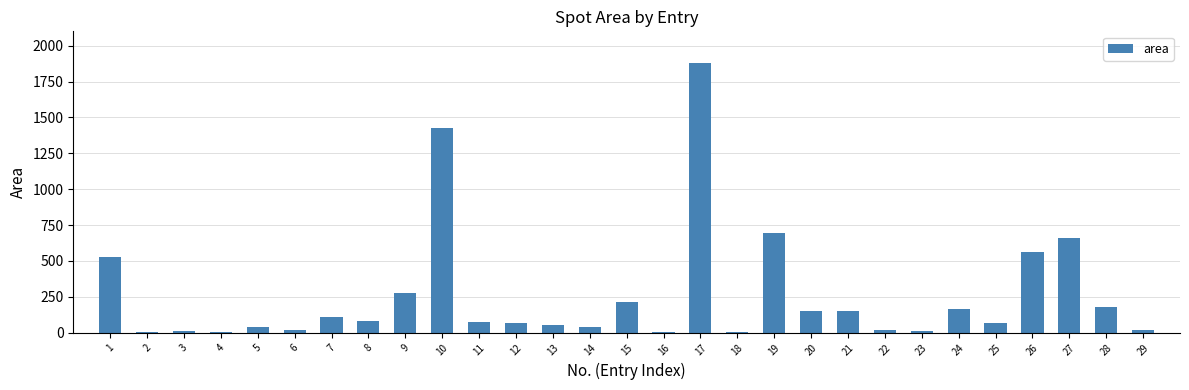

What is the greatest value displayed?

1876